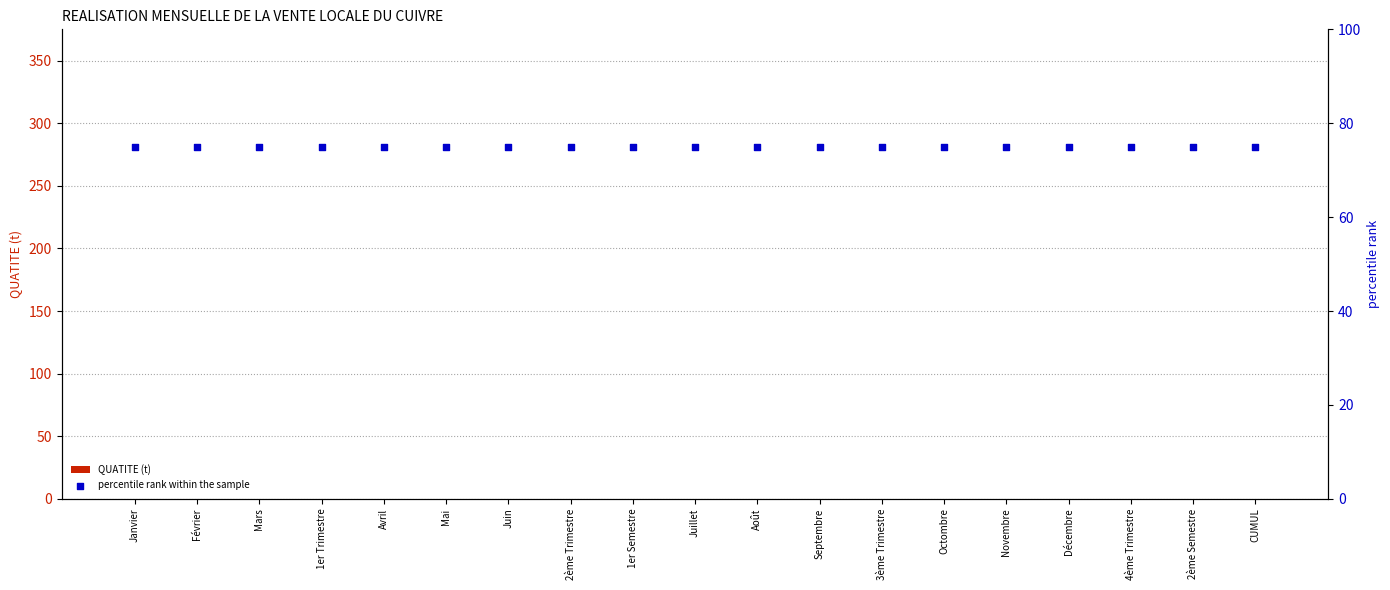

Which series reaches the minimum Y coordinate?

QUATITE (t)